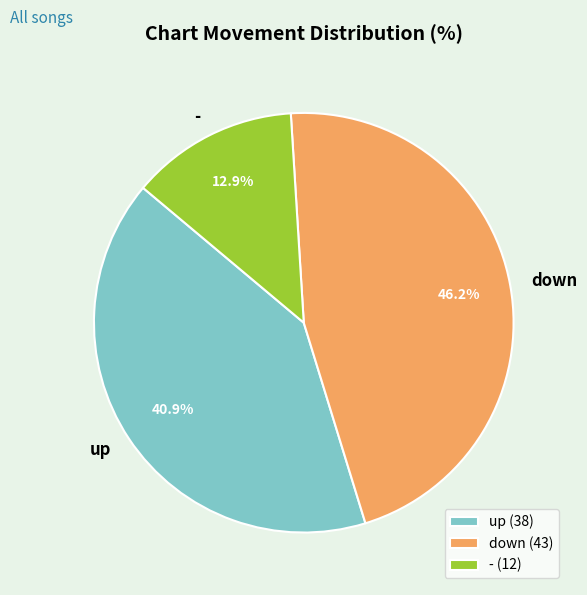

Which category has the smallest portion of the pie?

-